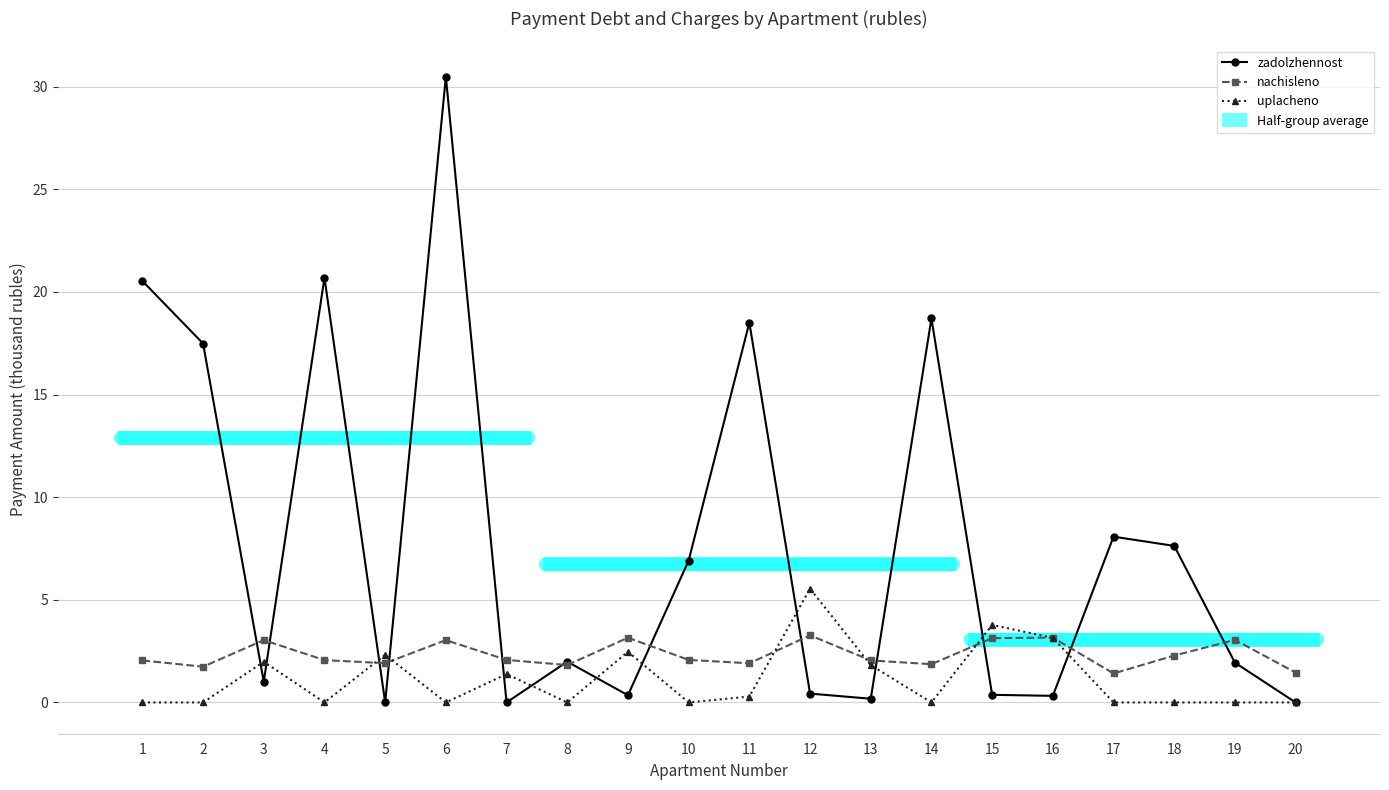

Where do uplacheno and zadolzhennost first cross each other?

2 and 3